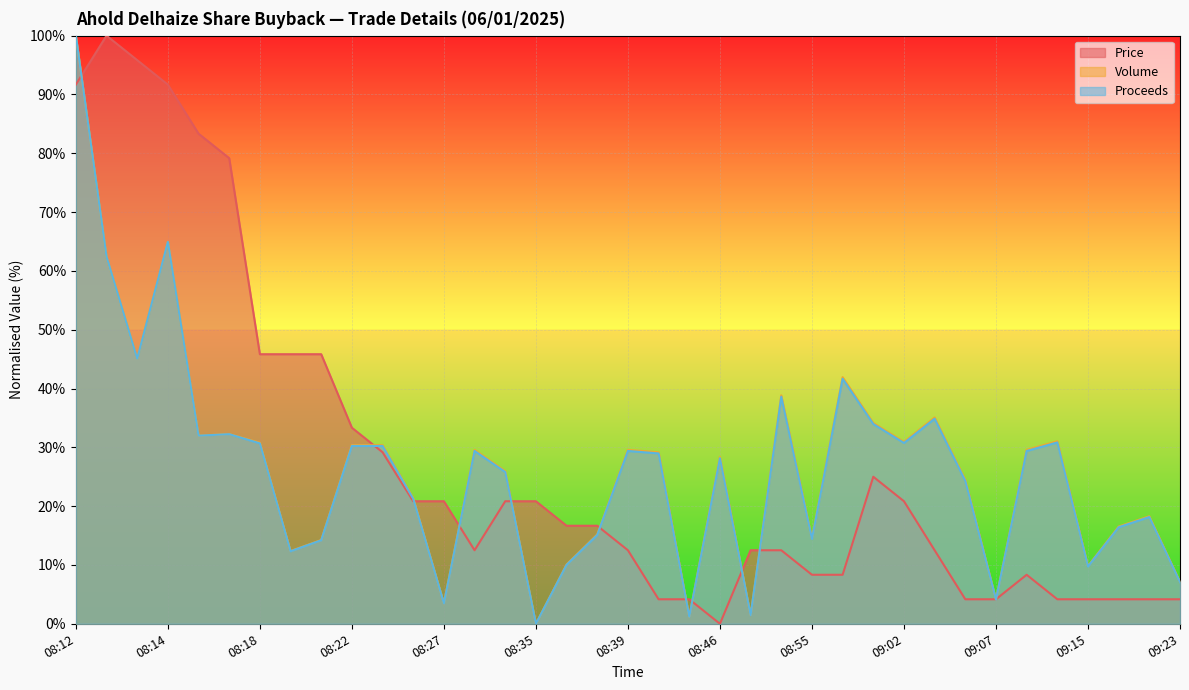

What is the total value across all series at 08:53?

15.4